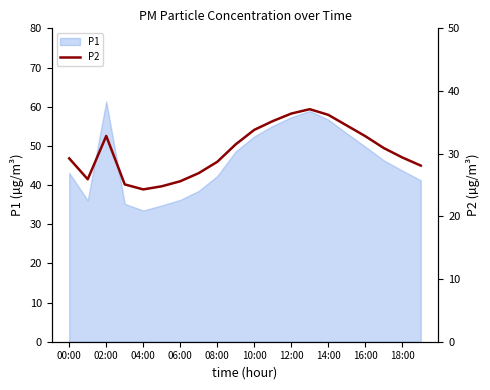

What is the lowest value of the P1 series?

33.5